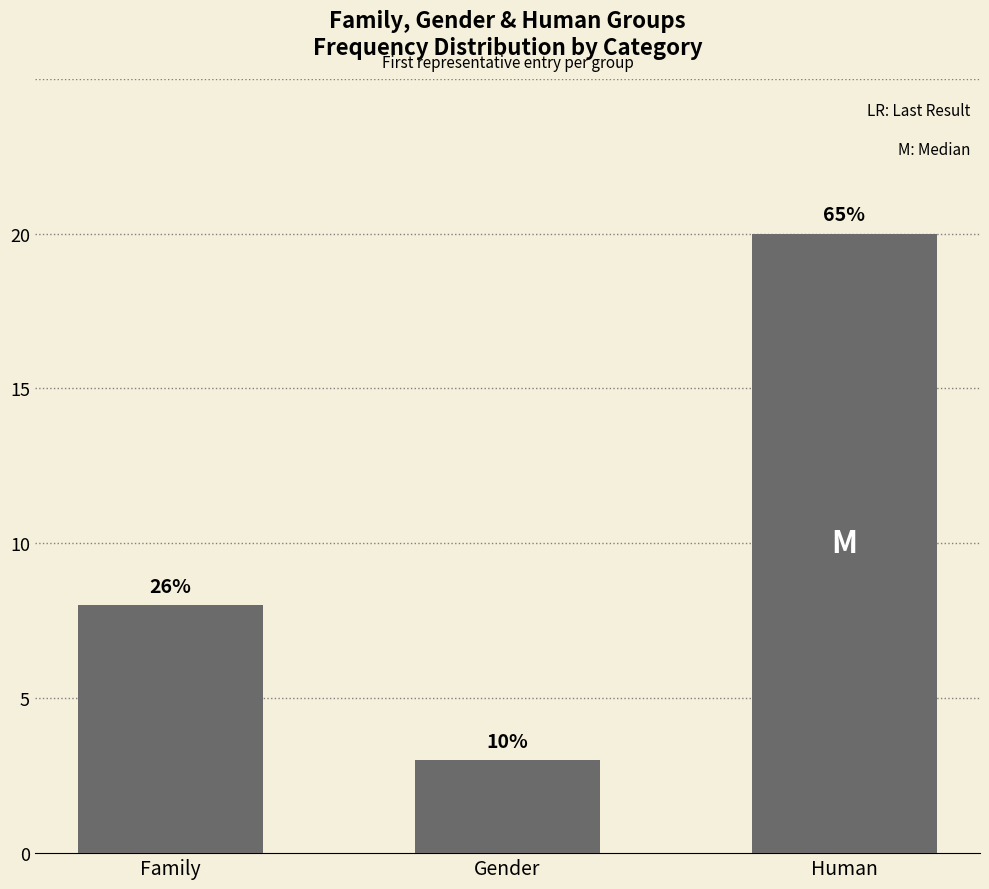

How many bars are there in total?

3